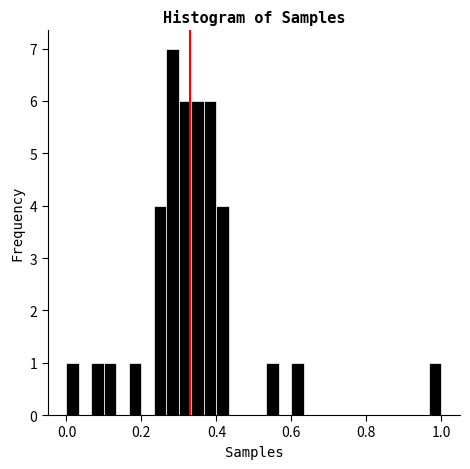

Read against the x-axis, roughly where is the centre of the tallest bar?

0.28